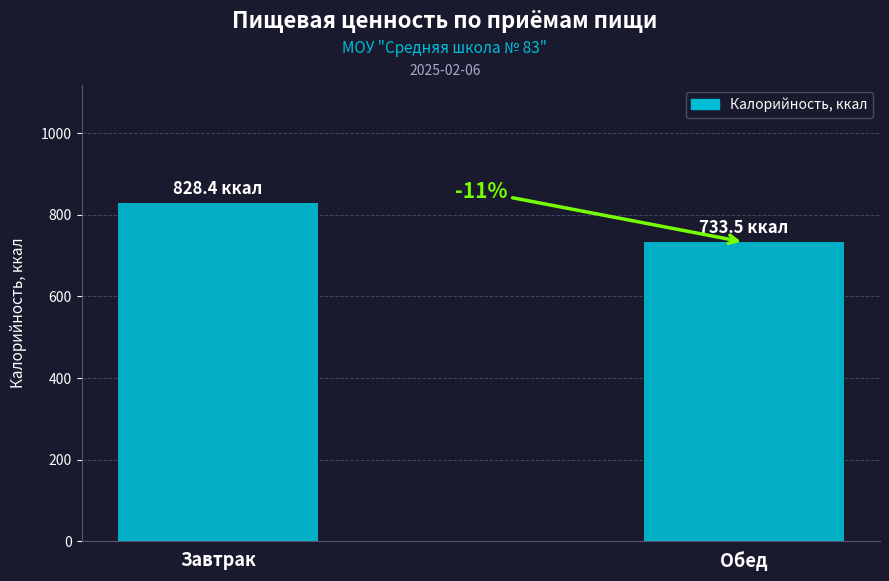

Are the bars horizontal?

No